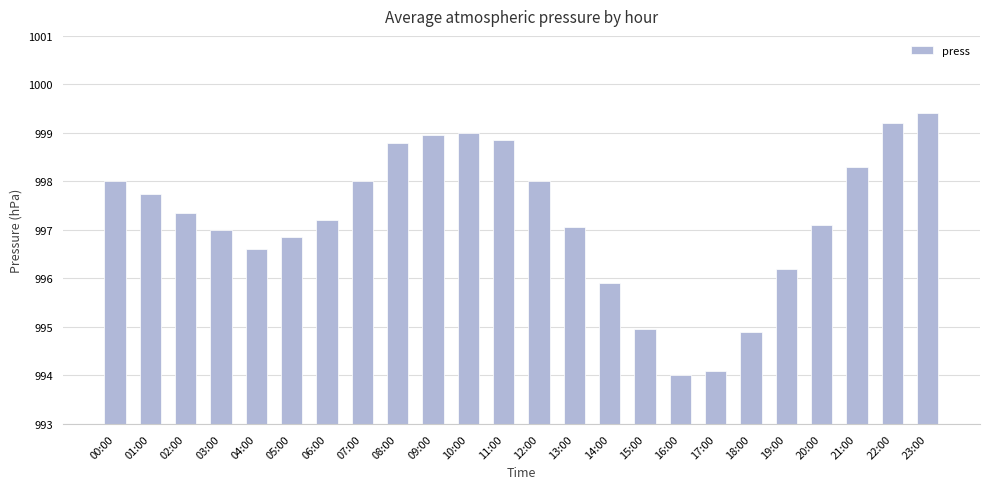

Approximately how many times larger is the value at 06:00 compared to 20:00?

1.0